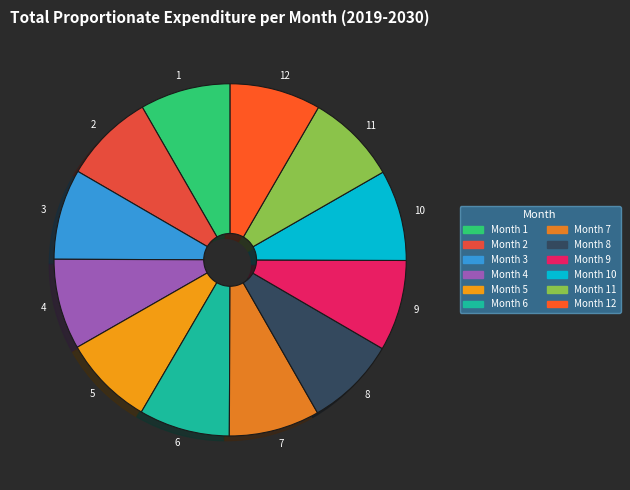

True or false: 1 accounts for 8% of the total.

True